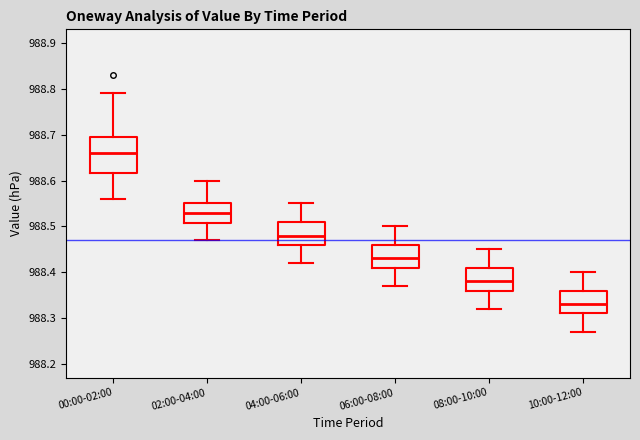

Reading left to right, transcribe this box plot: for each box, give where its median line is, the range the box spans, and where its two whiskers end, as read against the y-axis. The values are not printed on the chart, so give them approximately, as read against the axis.

00:00-02:00: median 988.66, box 988.62 to 988.70, whiskers 988.56 to 988.79
02:00-04:00: median 988.53, box 988.51 to 988.55, whiskers 988.47 to 988.60
04:00-06:00: median 988.48, box 988.46 to 988.51, whiskers 988.42 to 988.55
06:00-08:00: median 988.43, box 988.41 to 988.46, whiskers 988.37 to 988.50
08:00-10:00: median 988.38, box 988.36 to 988.41, whiskers 988.32 to 988.45
10:00-12:00: median 988.33, box 988.31 to 988.36, whiskers 988.27 to 988.40